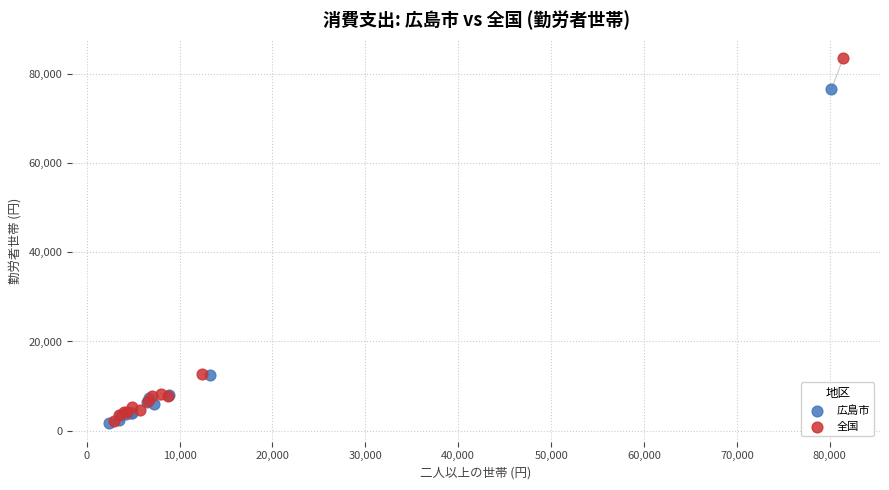

Which series reaches the maximum Y coordinate?

全国